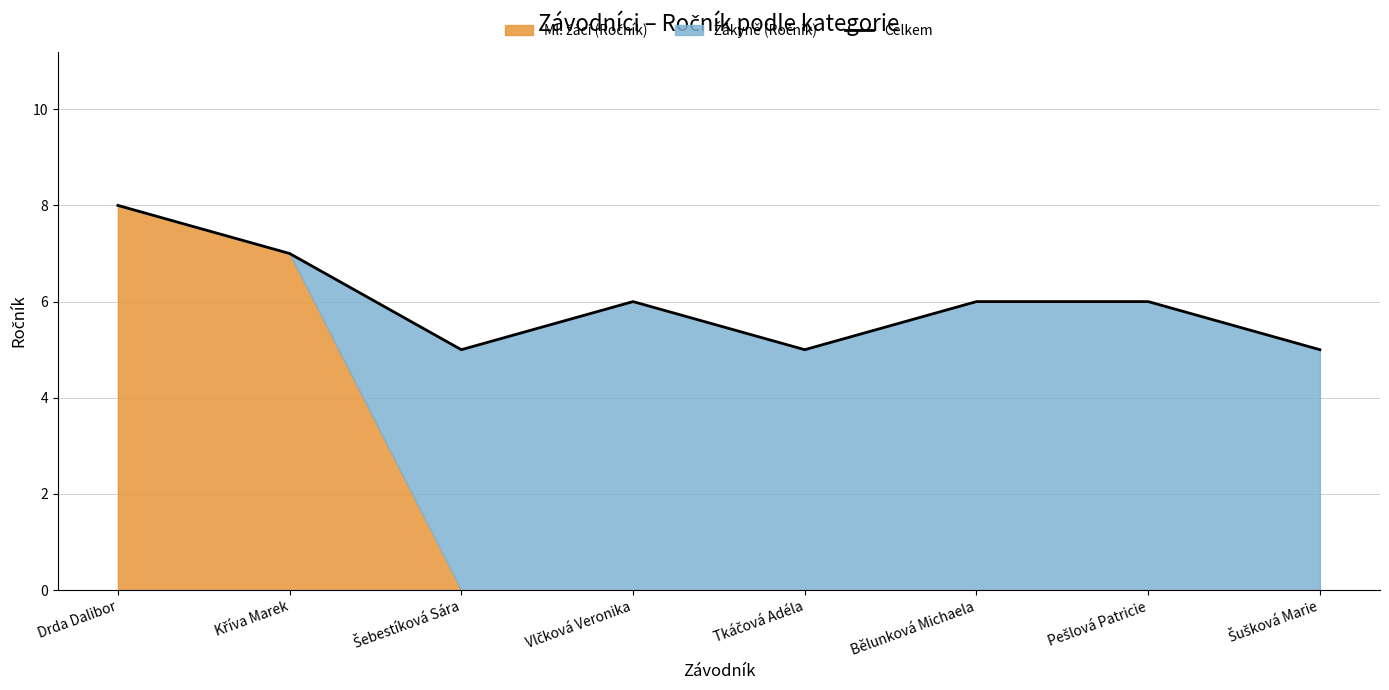

What is the sum of the values at Šebestíková Sára and Kříva Marek?

12